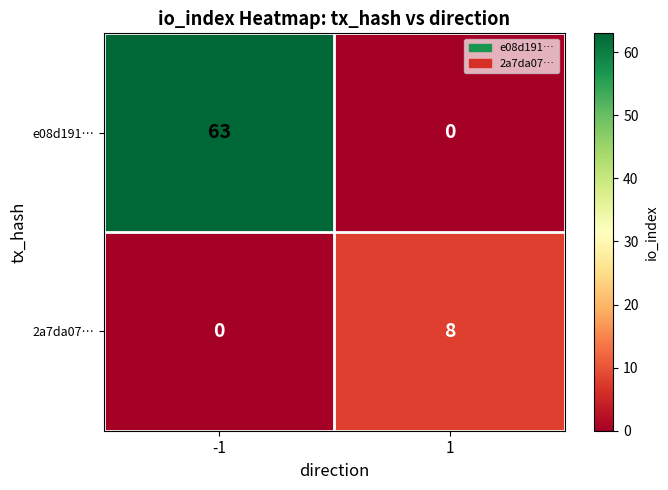

The value of 2a7da07… at -1 is -3. True or false?

False